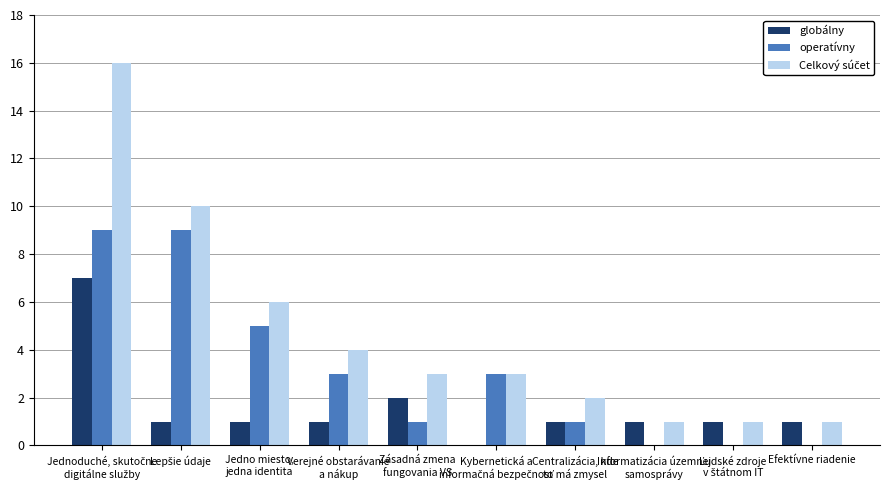

What is the sum of the operatívny values at Centralizácia, kde
to má zmysel and Verejné obstarávanie
a nákup?

4